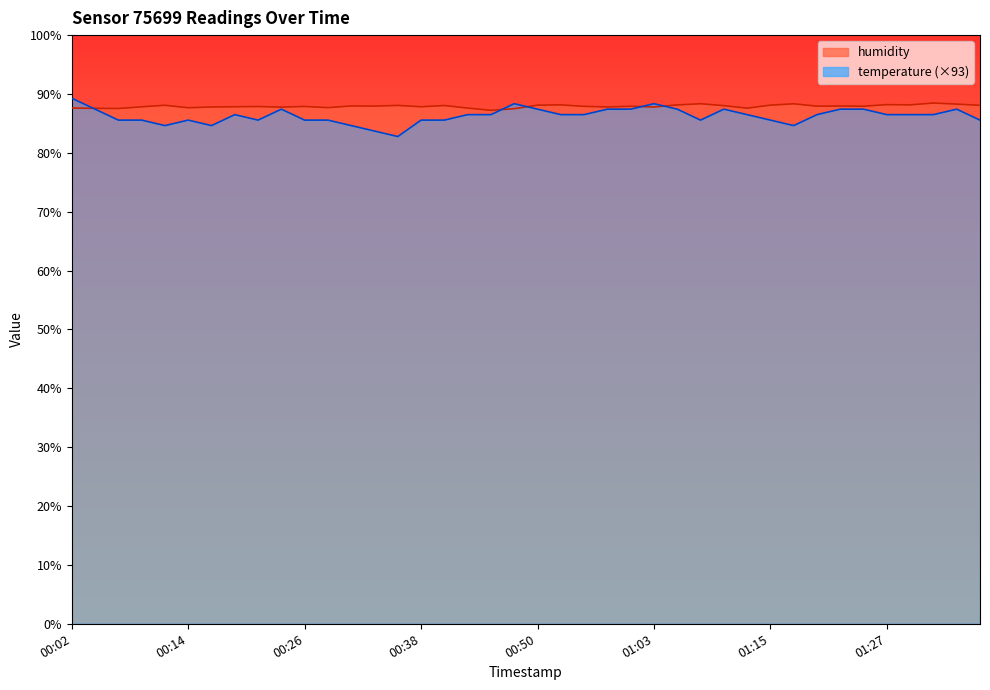

Which has a higher value, 01:36 or 00:31?

01:36